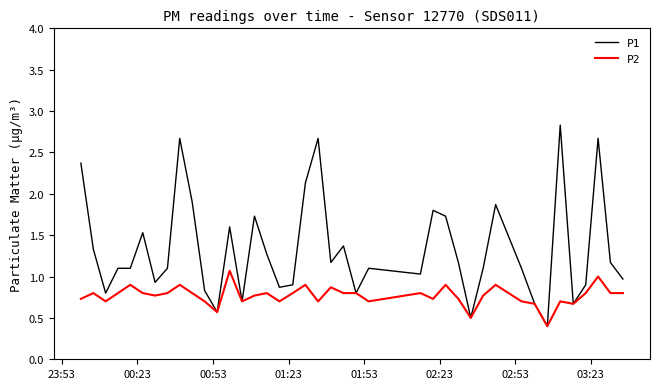

What are all the series names shown in the legend?

P1, P2